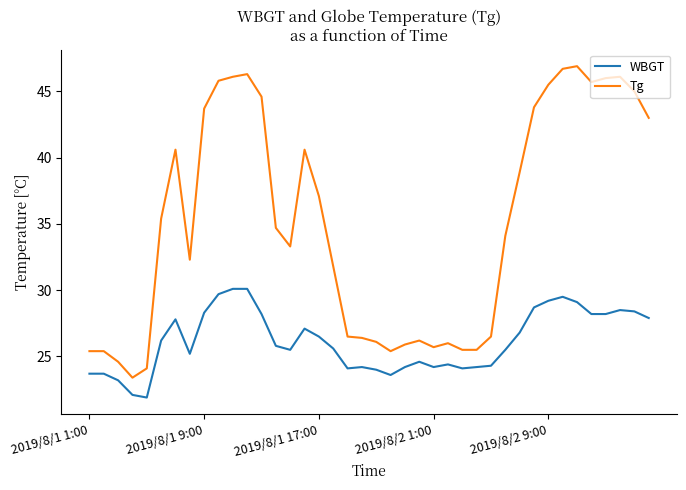

True or false: WBGT and Tg cross at least once.

False